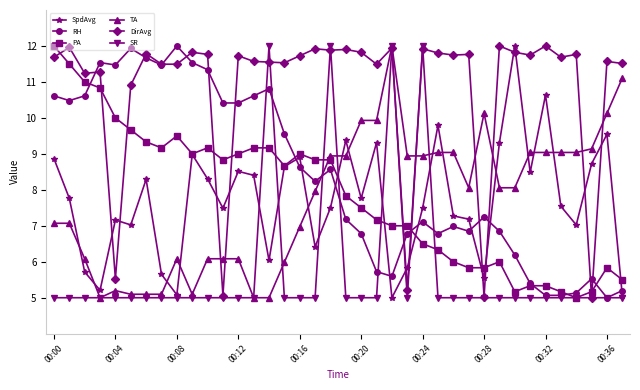

Which series has the largest total across all categories?

DirAvg